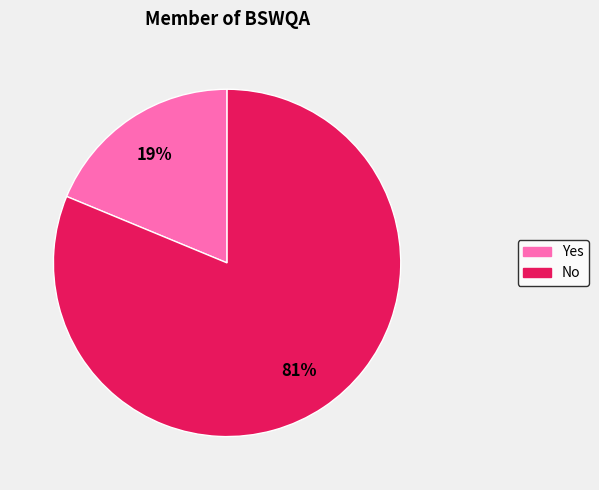

Which slice is the largest?

No